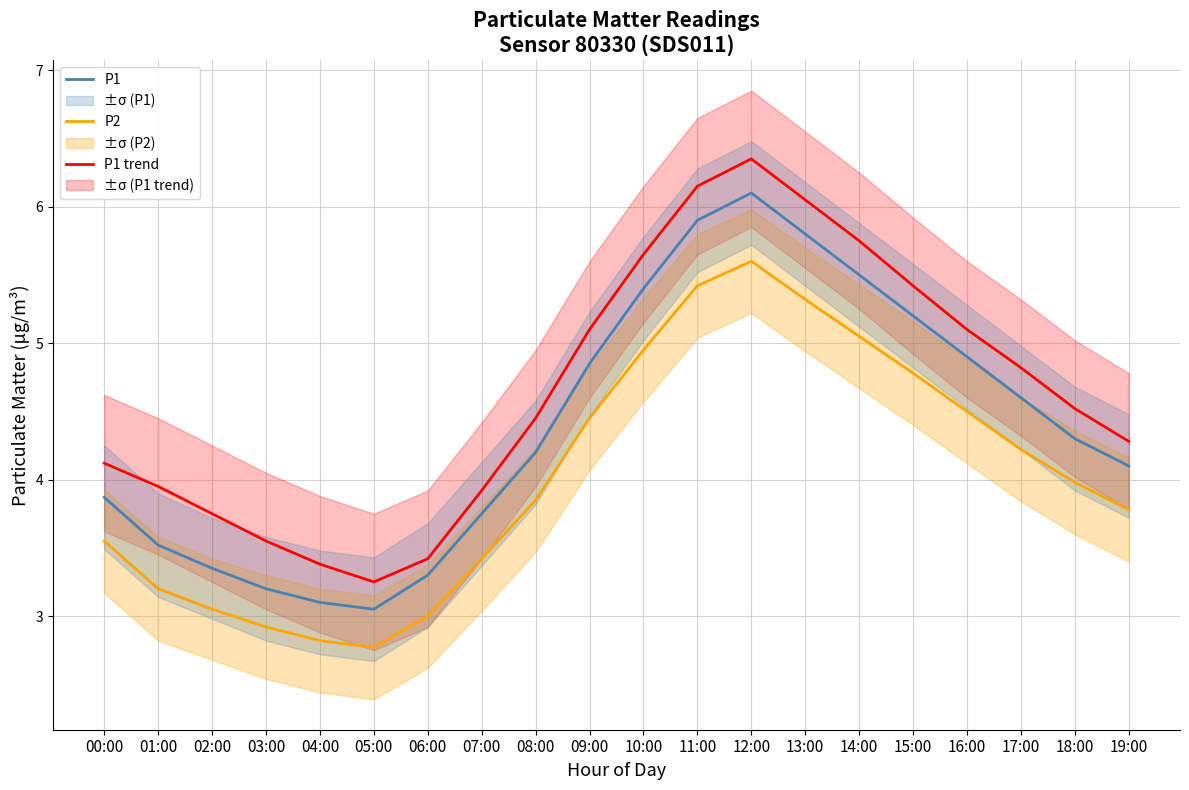

Is the value of P2 at 14:00 greater than the value of P1 trend at 08:00?

Yes